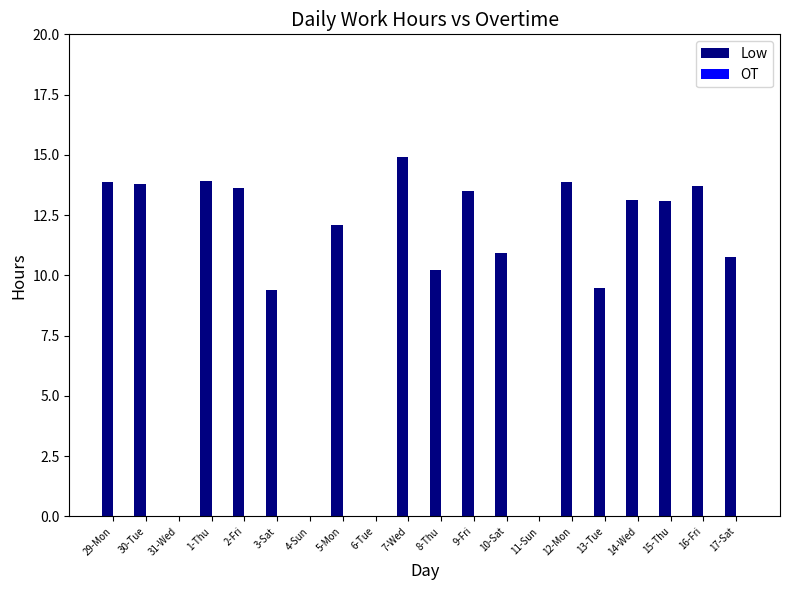

At which category does the chart reach its peak across all series?

7-Wed